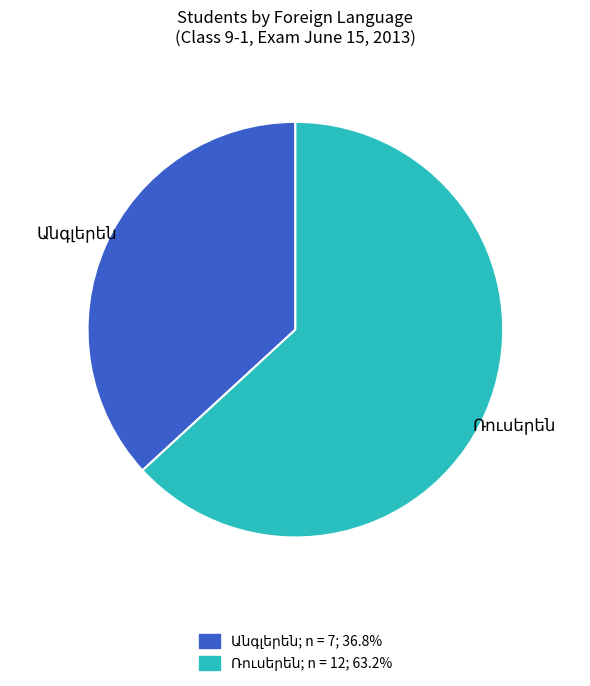

Is there a majority slice in this chart?

Yes